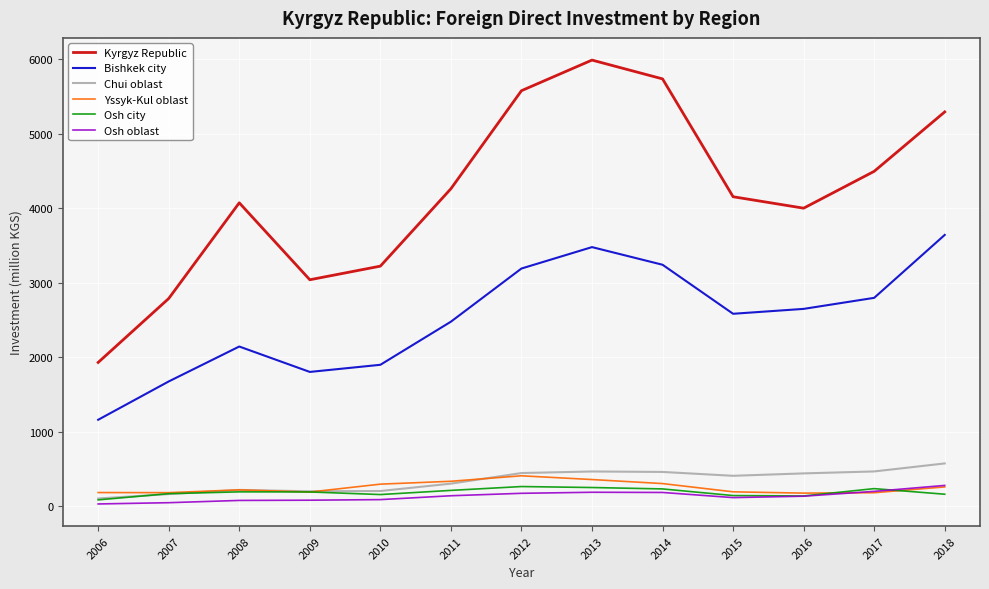

Which category has the highest value in the Kyrgyz Republic series?

2013